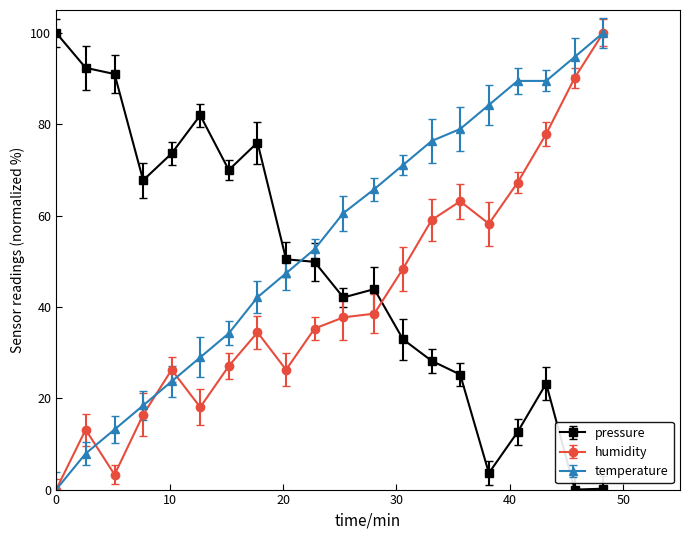

Rank the series by their average value, from highest to lowest.

temperature, pressure, humidity